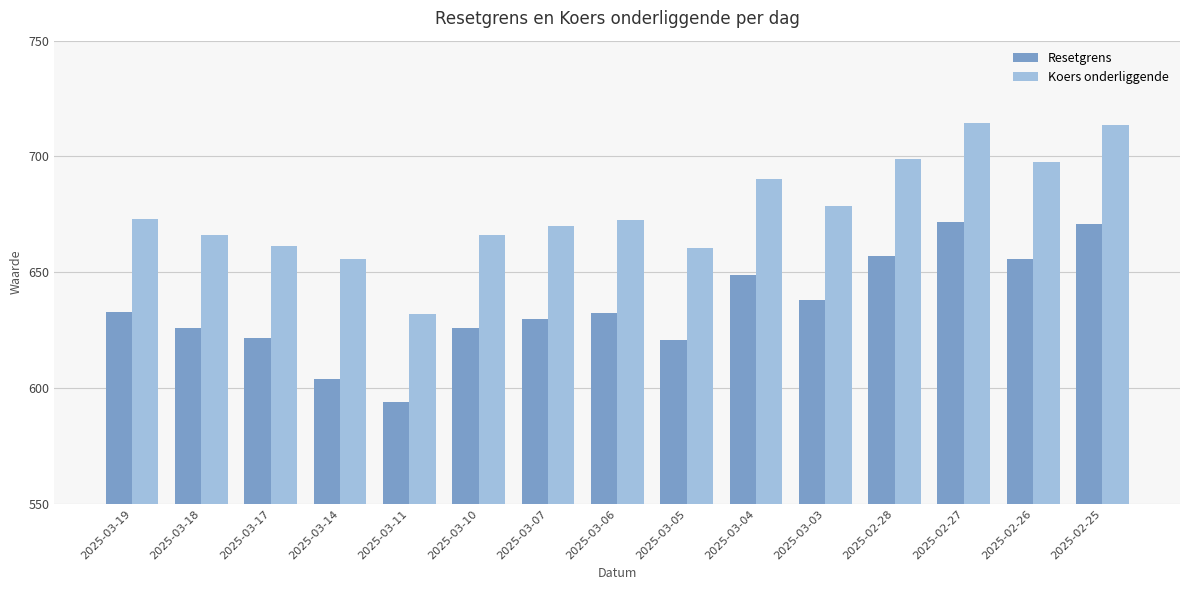

Is it true that Resetgrens equals 629.8 at 2025-03-07?

True